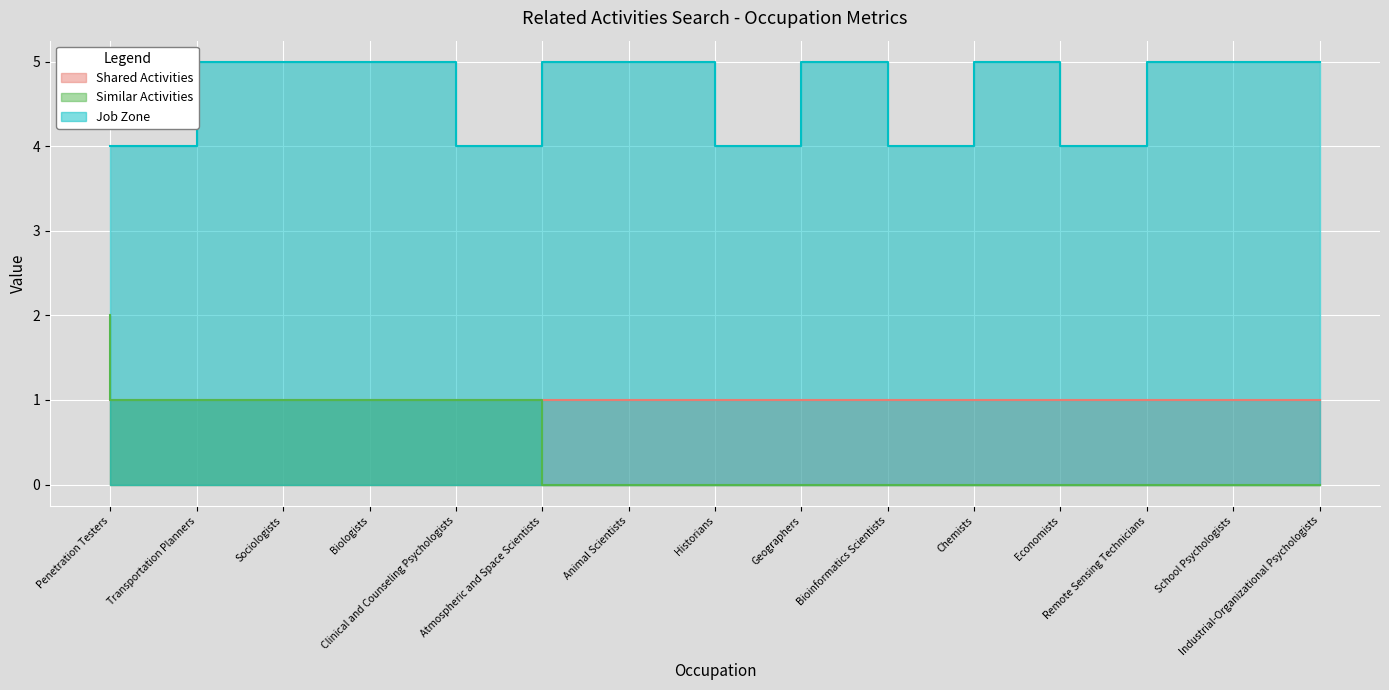

Does the chart display data point markers on the line(s)?

No